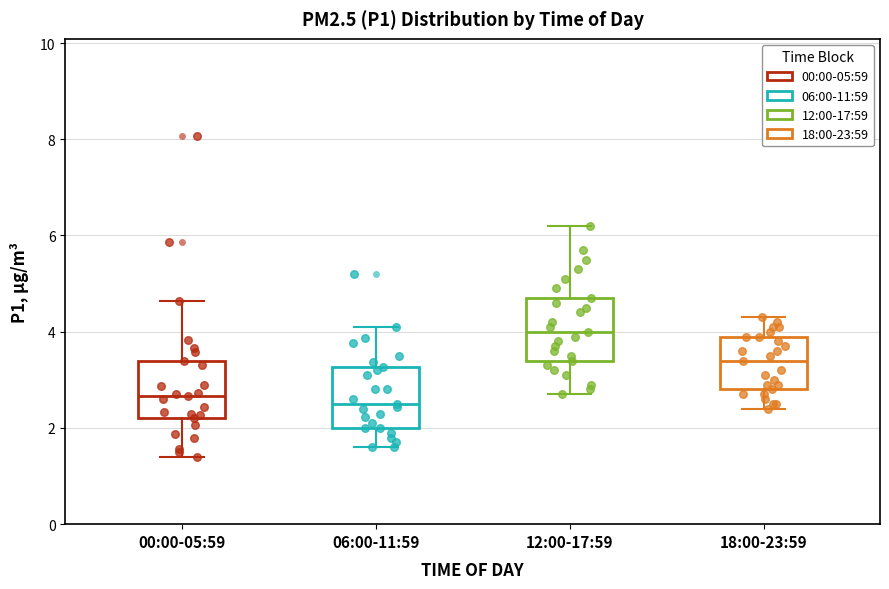

Where is the upper edge of the box for 18:00-23:59 on the y-axis? The values are not printed on the chart, so give them approximately, as read against the axis.

4.0